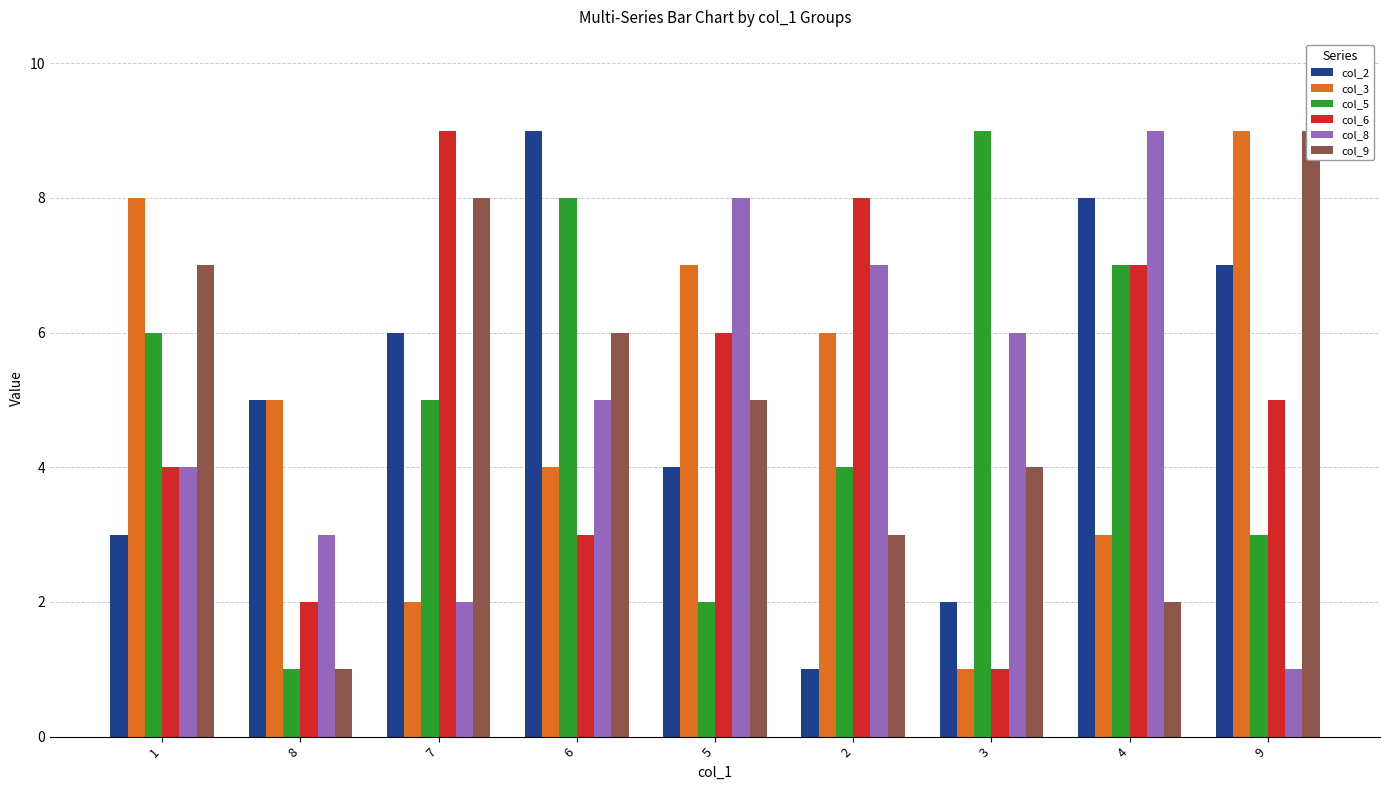

What is the difference between the maximum and minimum values in the col_9 series?

8